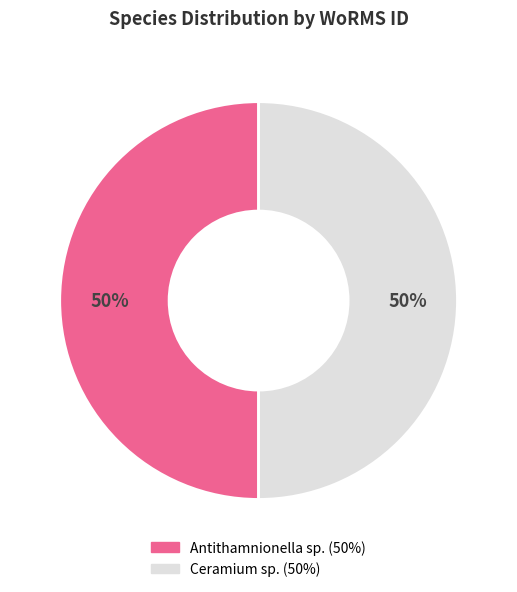

Approximately how many times larger is the value at Ceramium sp. compared to Antithamnionella sp.?

1.0